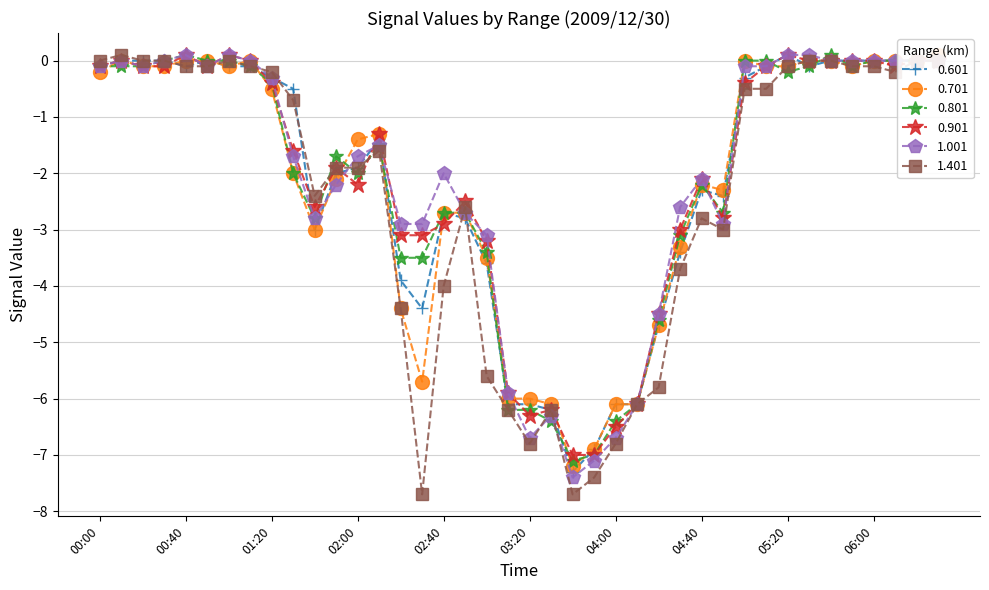

How many values in 0.801 are above zero?

2